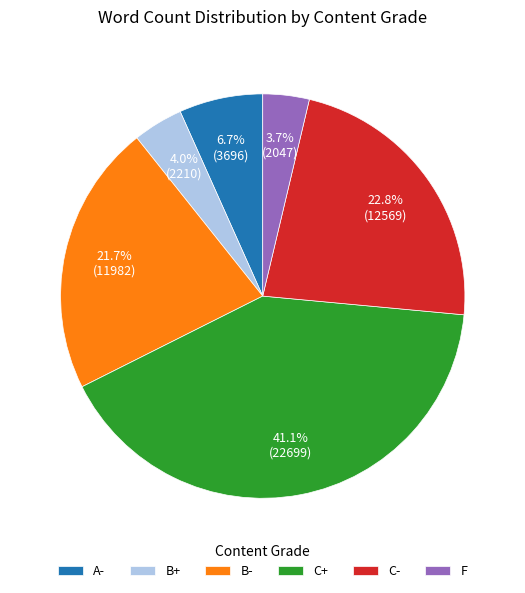

To the nearest percent, what is the difference between the B- and C+ slice percentages?

19%